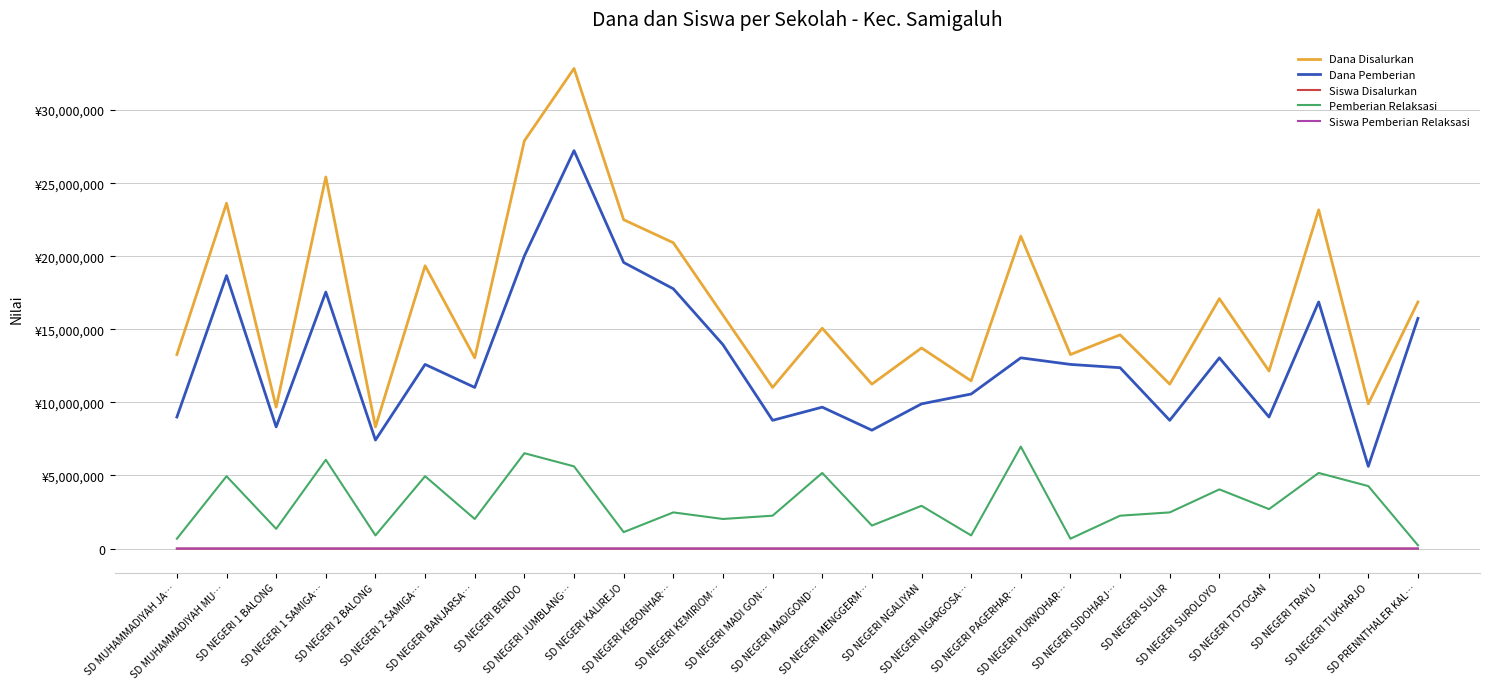

The Dana Disalurkan series shows 25425000 at SD NEGERI 1 SAMIGA…. True or false?

True